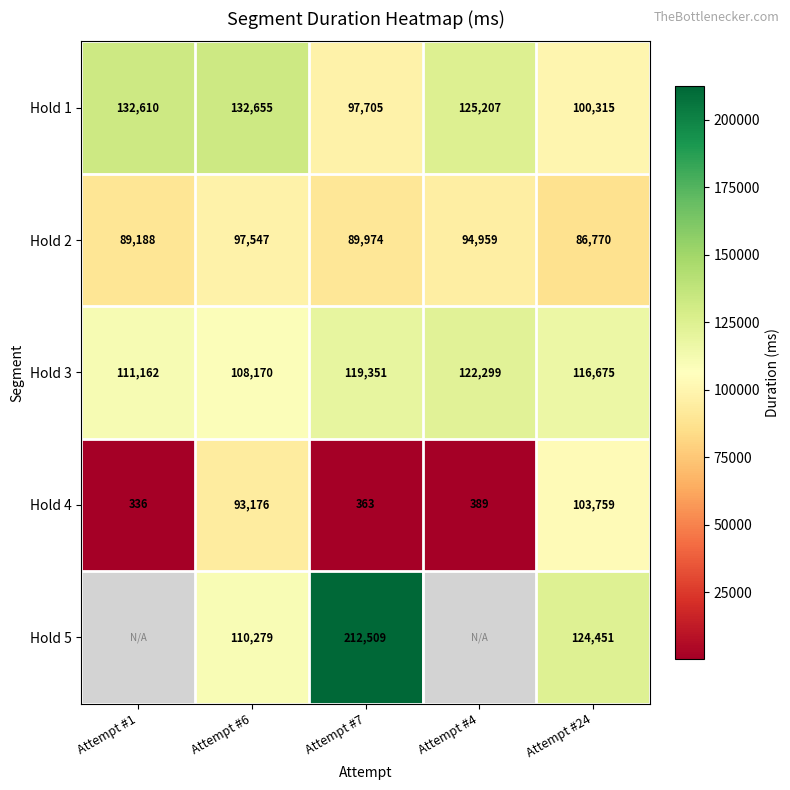

What is the smallest value displayed?

336.0